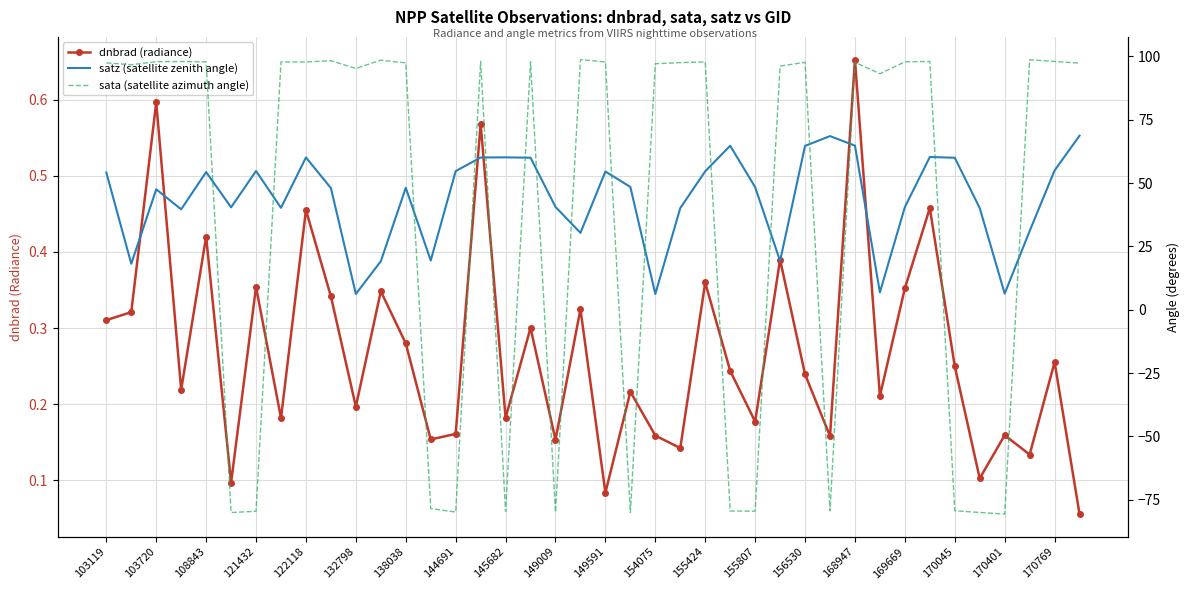

What is the difference between the maximum and minimum values in the dnbrad (radiance) series?

0.6